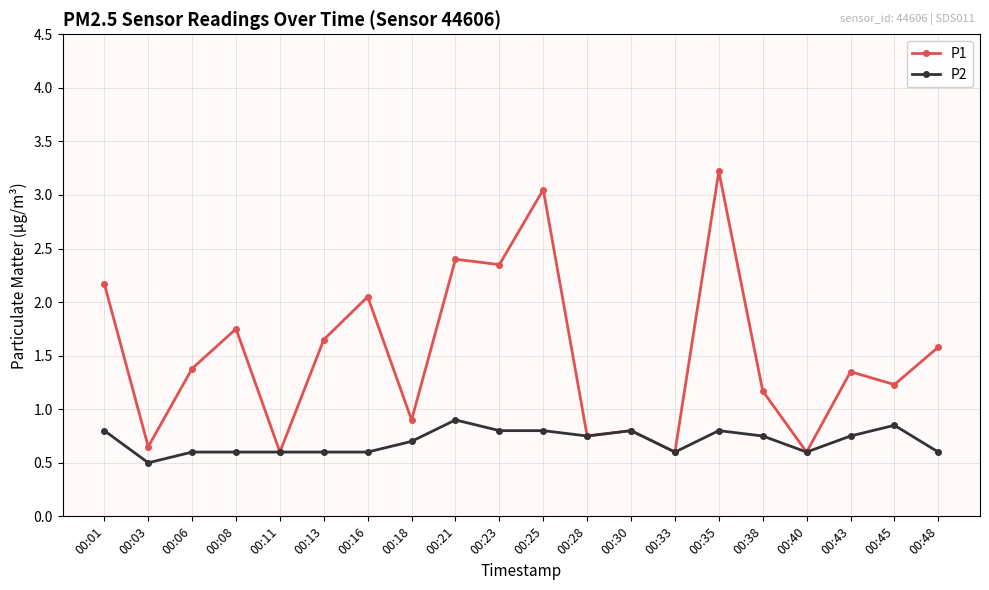

Which series has the largest range (max minus min)?

P1